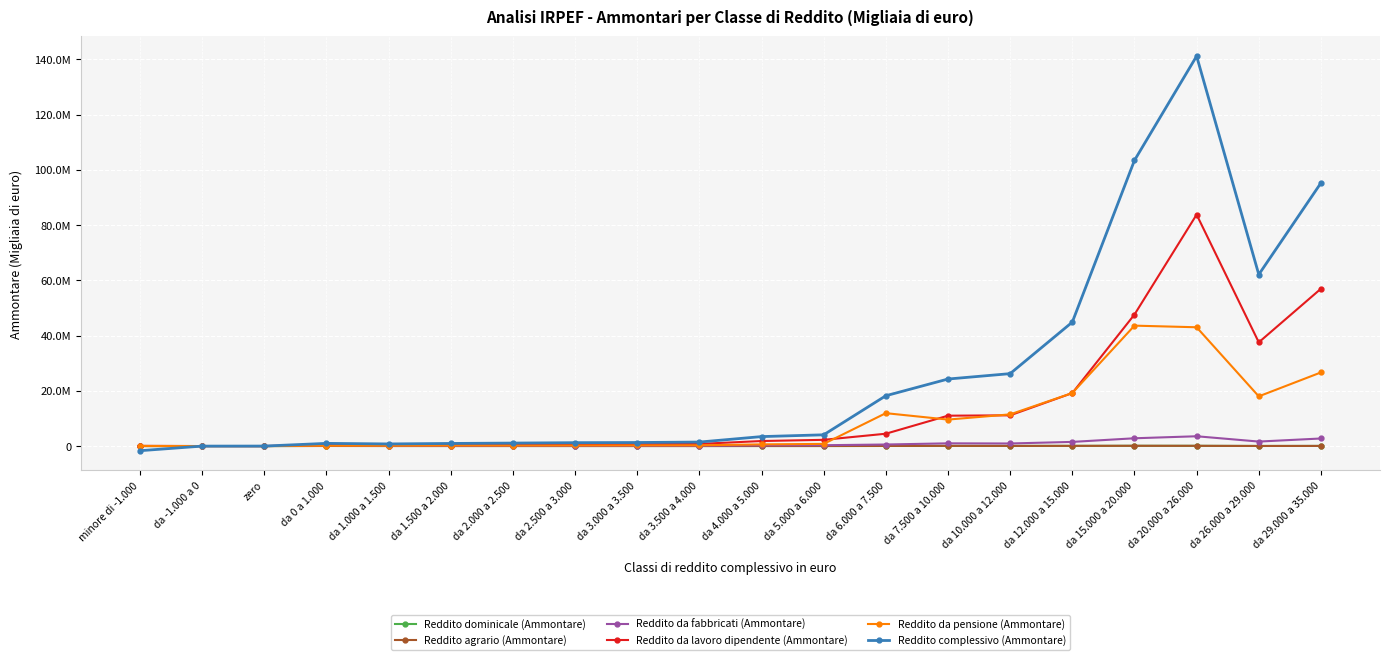

The Reddito da fabbricati (Ammontare) series shows 4466270 at da 15.000 a 20.000. True or false?

False